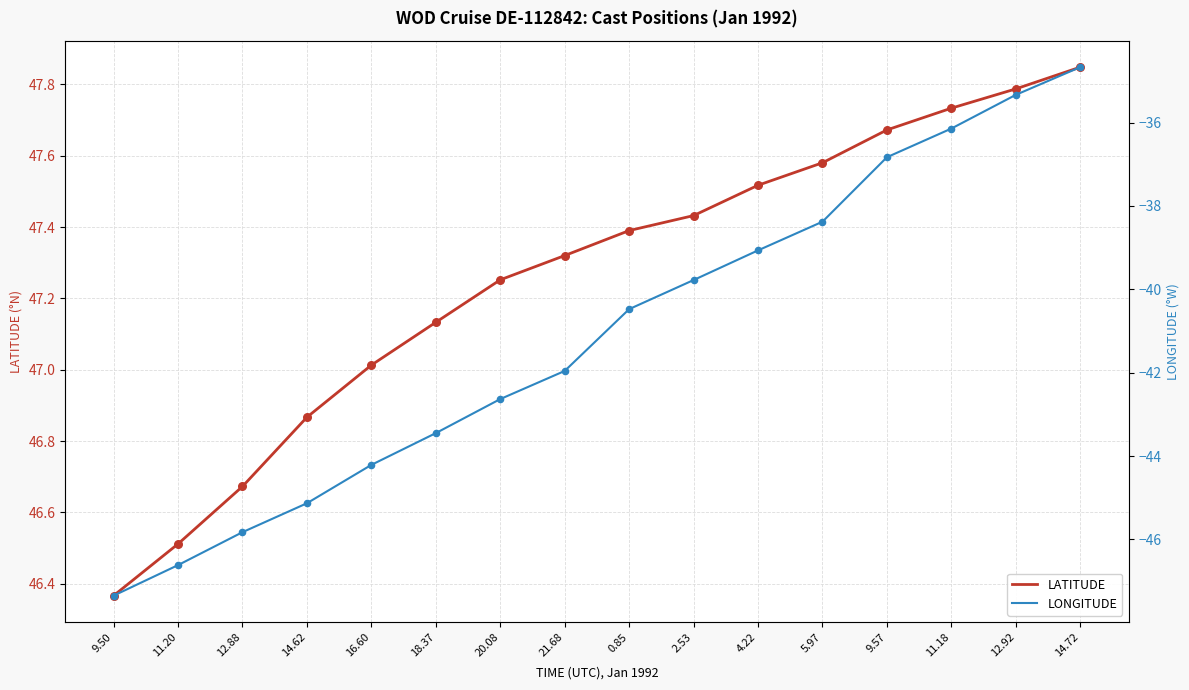

Which series has the largest total across all categories?

LATITUDE